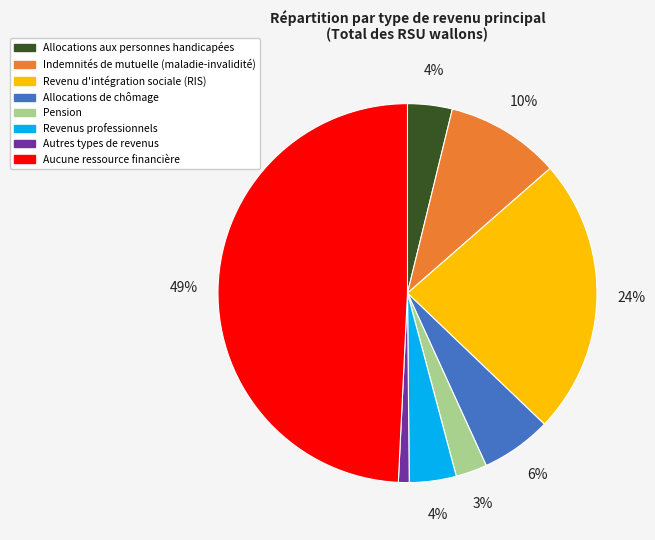

What percentage is the Revenu d'intégration sociale (RIS) slice, to the nearest percent?

24%